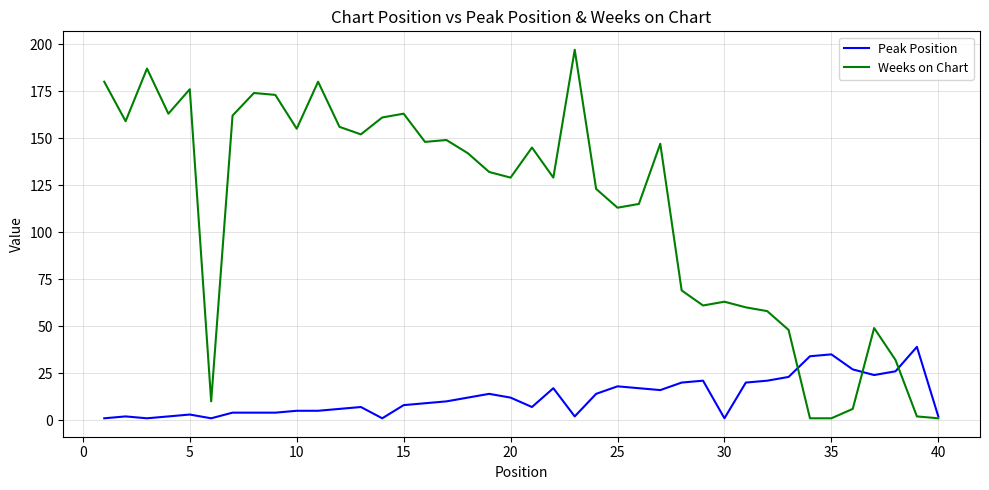

Which series has the widest spread of values?

Weeks on Chart